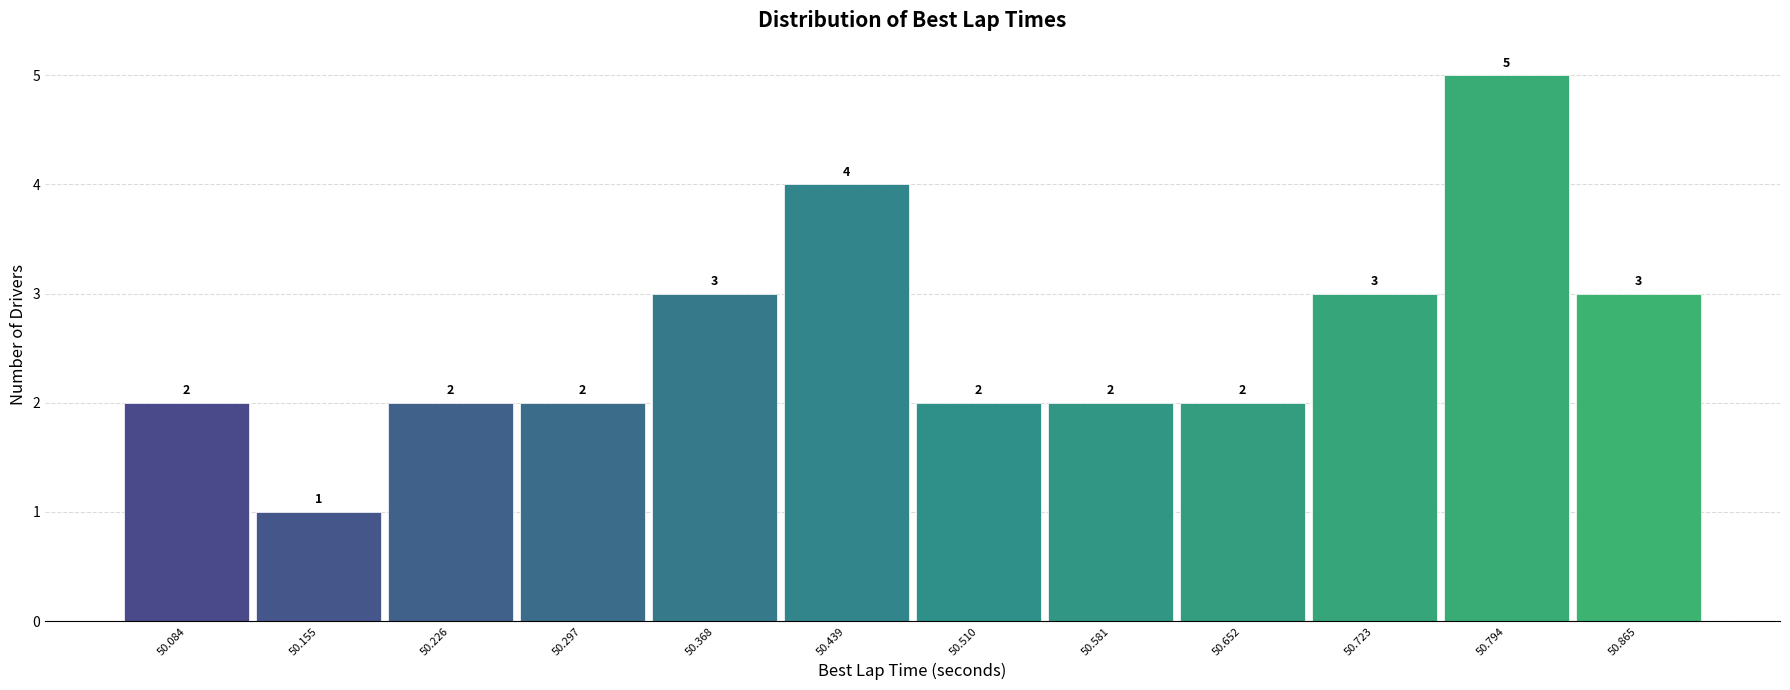

Reading left to right, transcribe this chart: for each bar, give the range it covers on the x-axis and its height. The bar edges are not printed on the chart, so give them approximately, as read against the axis.

50.05 to 50.12: 2
50.12 to 50.19: 1
50.19 to 50.26: 2
50.26 to 50.33: 2
50.33 to 50.40: 3
50.40 to 50.47: 4
50.47 to 50.55: 2
50.55 to 50.62: 2
50.62 to 50.69: 2
50.69 to 50.76: 3
50.76 to 50.83: 5
50.83 to 50.90: 3